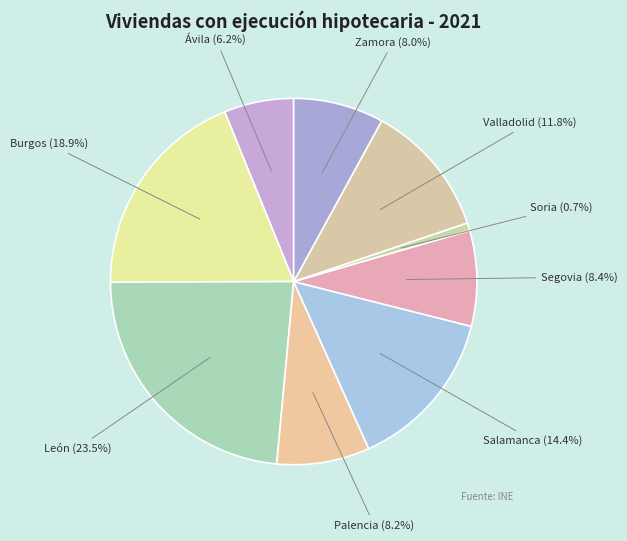

How much of the chart is everything except Ávila?

93.8%